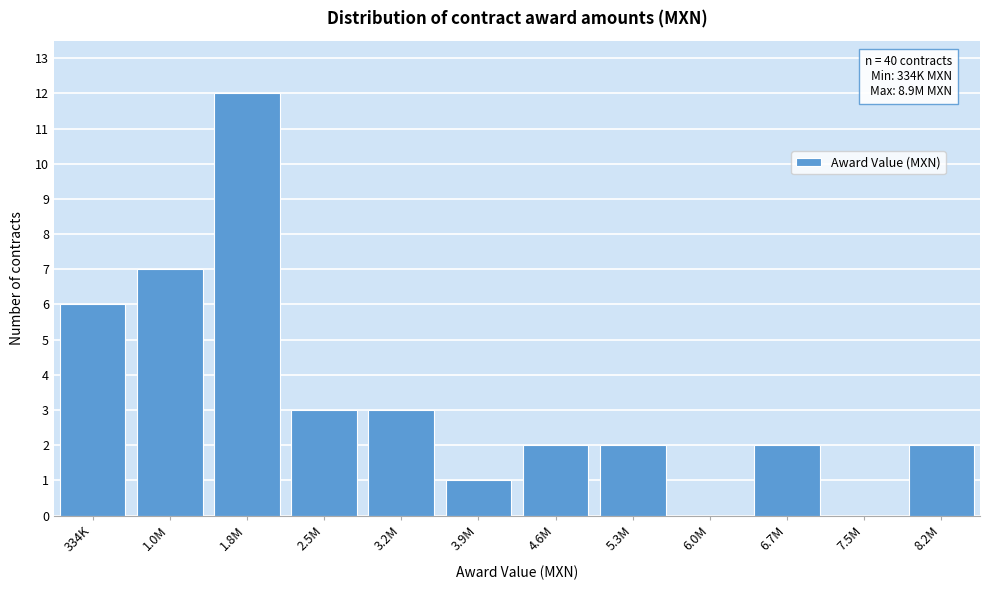

Reading left to right, transcribe all the data shown in this chart.

334K=6	1.0M=7	1.8M=12	2.5M=3	3.2M=3	3.9M=1	4.6M=2	5.3M=2	6.0M=0	6.7M=2	7.5M=0	8.2M=2